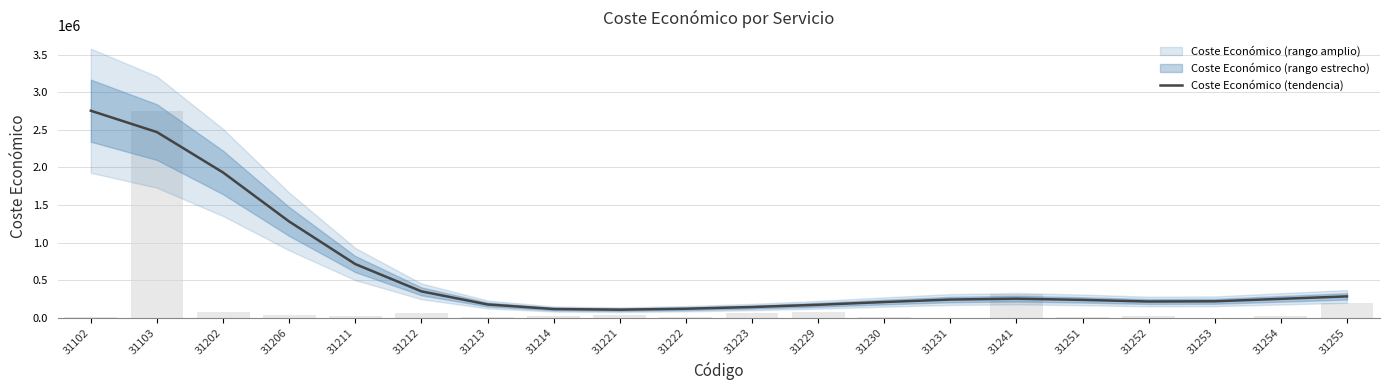

How many data points does each series have?

20